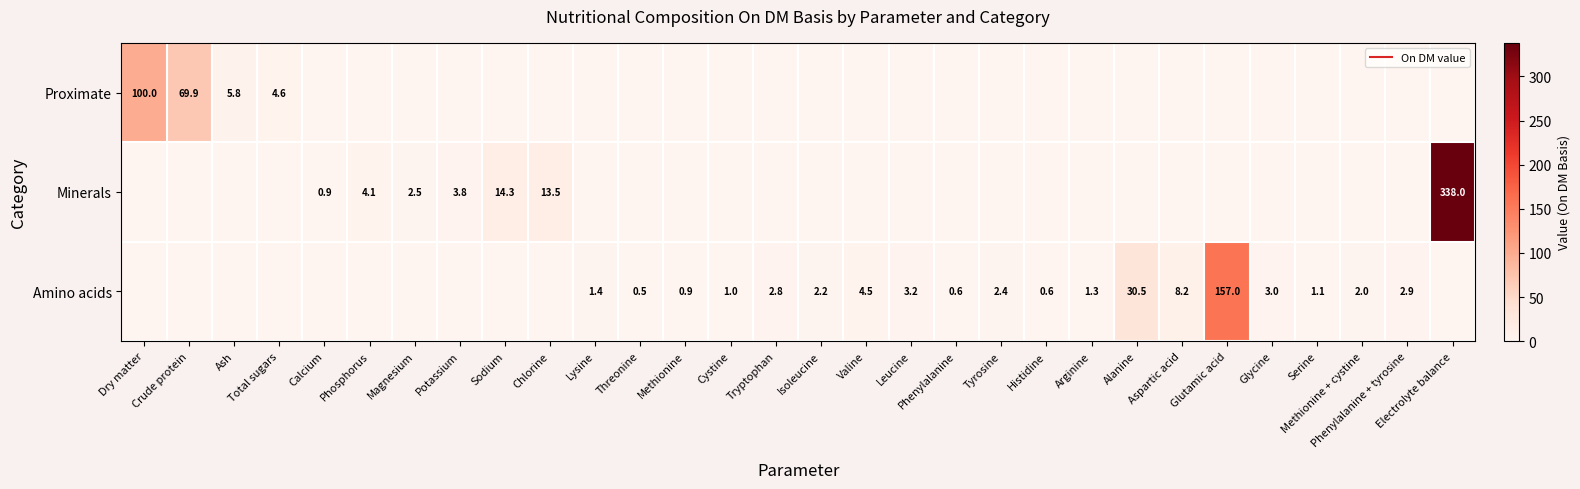

List the series in order of their peak value, lowest first.

Proximate, Amino acids, Minerals